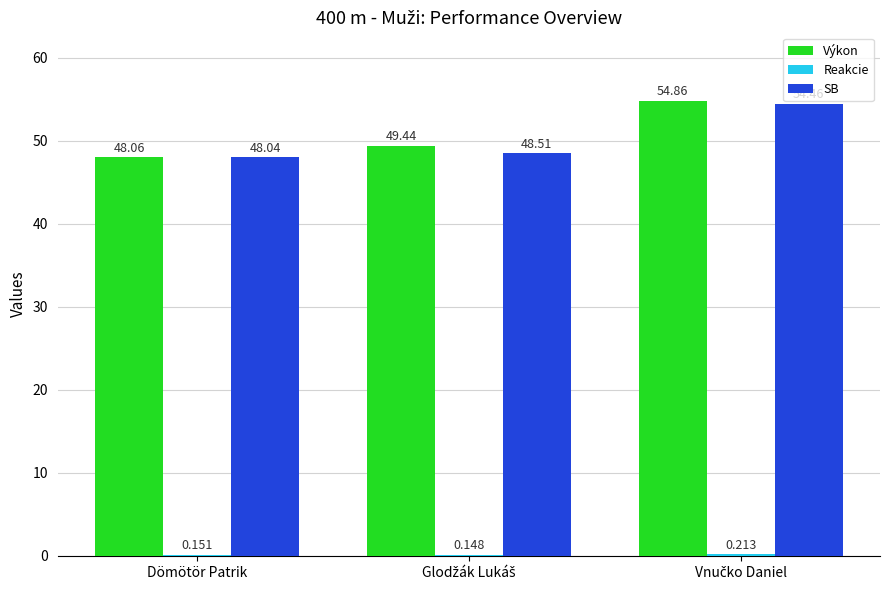

Which series has the largest total across all categories?

Výkon